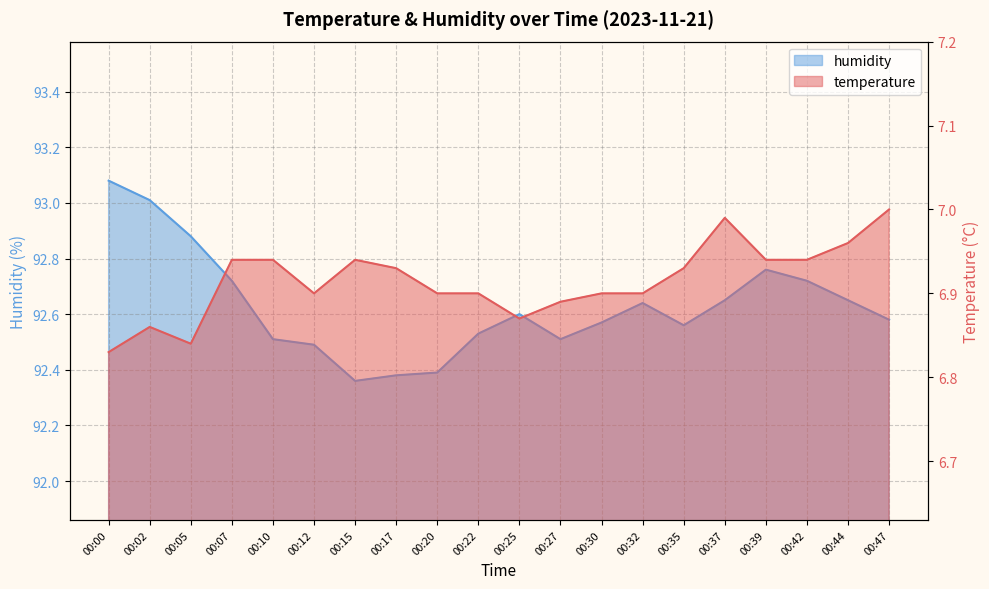

At which category does humidity reach its first local peak?

00:25